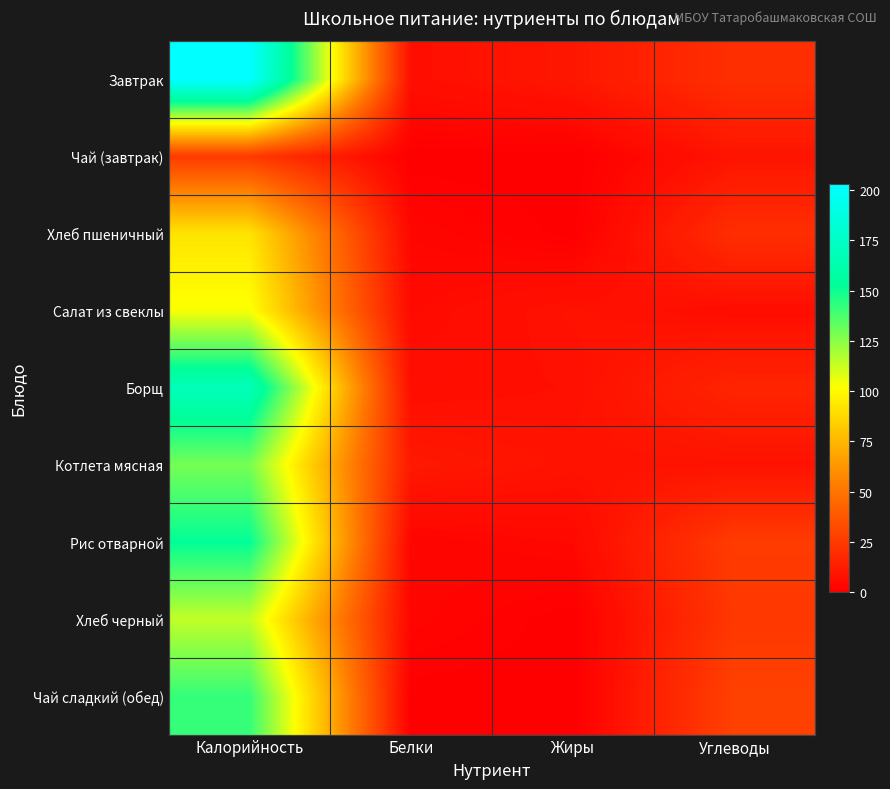

Reading right to left, extract all data points from this chart.

Завтрак: Углеводы=20.5	Жиры=10.1	Белки=6.7	Калорийность=203.3
Чай (завтрак): Углеводы=9.1	Жиры=0.0	Белки=0.1	Калорийность=25.0
Хлеб пшеничный: Углеводы=20.1	Жиры=0.3	Белки=3.1	Калорийность=91.8
Салат из свеклы: Углеводы=6.2	Жиры=8.2	Белки=4.6	Калорийность=103.0
Борщ: Углеводы=16.0	Жиры=7.2	Белки=6.2	Калорийность=168.6
Котлета мясная: Углеводы=8.2	Жиры=8.4	Белки=10.9	Калорийность=129.0
Рис отварной: Углеводы=25.7	Жиры=4.1	Белки=2.5	Калорийность=152.0
Хлеб черный: Углеводы=24.0	Жиры=0.1	Белки=2.8	Калорийность=114.0
Чай сладкий (обед): Углеводы=28.2	Жиры=0.0	Белки=0.2	Калорийность=142.0